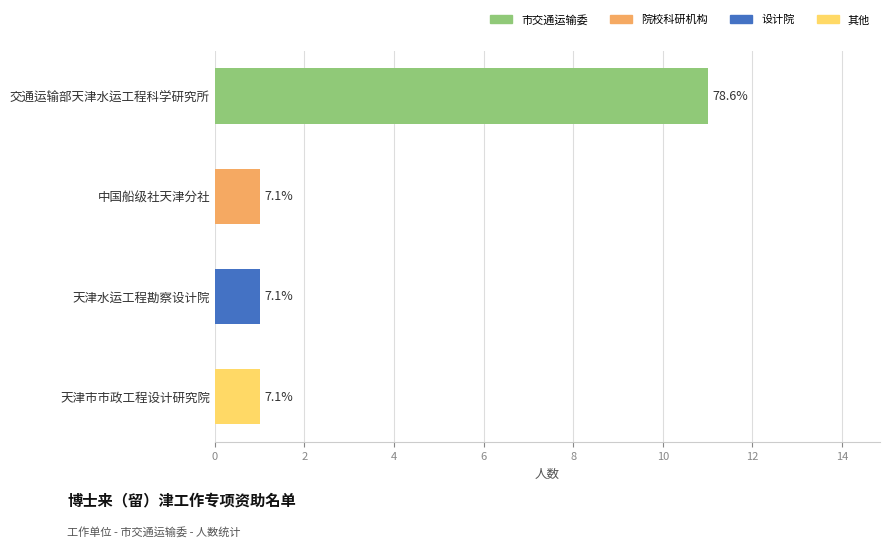

At which category does the chart reach its peak across all series?

交通运输部天津水运工程科学研究所